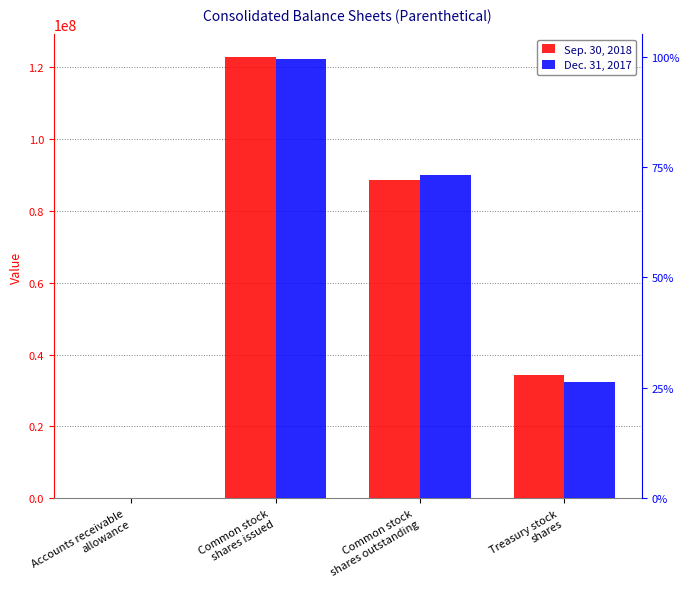

Reading right to left, what are all the values shown in this chart?

Sep. 30, 2018: Treasury stock
shares=34175183	Common stock
shares outstanding=88648486	Common stock
shares issued=122823669	Accounts receivable
allowance=52022
Dec. 31, 2017: Treasury stock
shares=32279077	Common stock
shares outstanding=89803982	Common stock
shares issued=122083059	Accounts receivable
allowance=46031